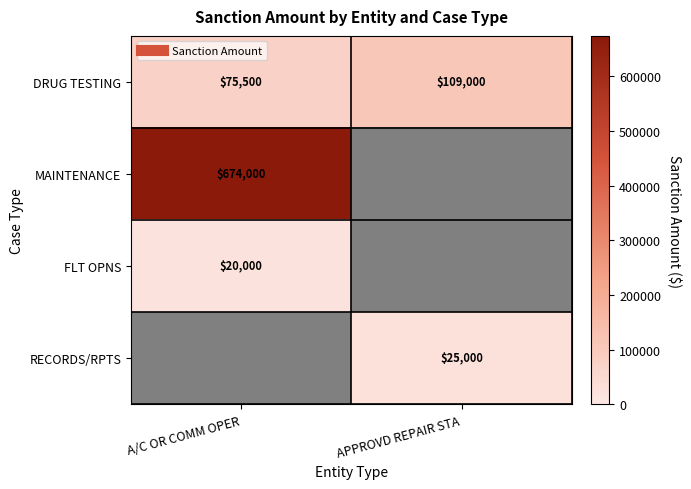

List the series in order of their peak value, lowest first.

FLT OPNS, RECORDS/RPTS, DRUG TESTING, MAINTENANCE